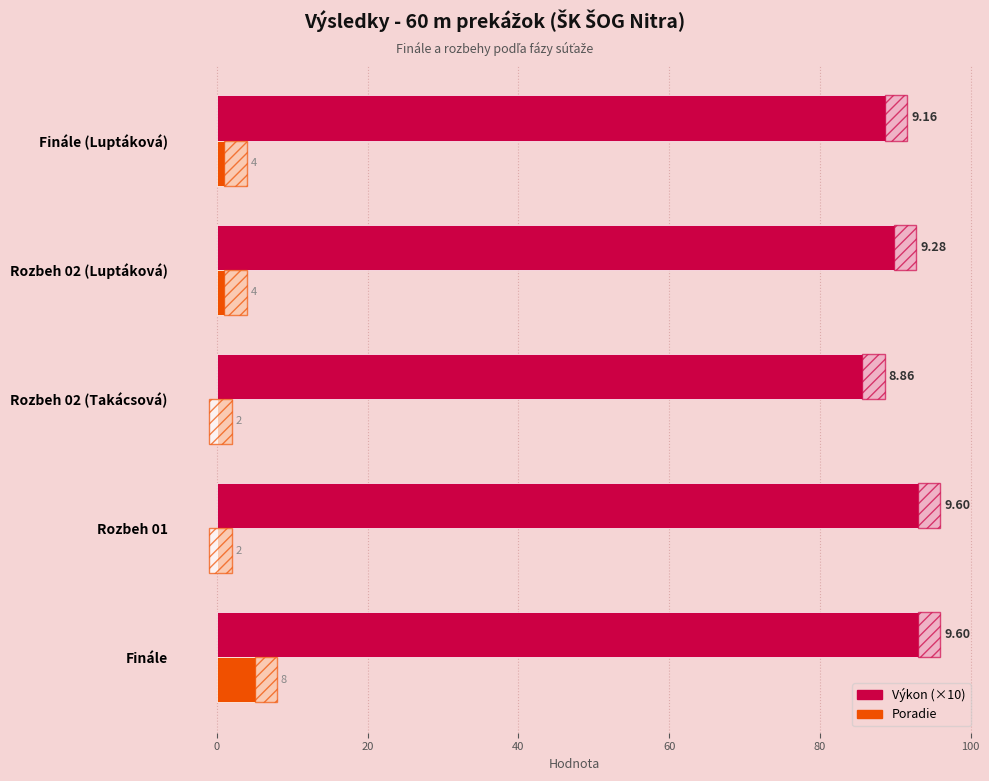

At how many categories does at least one series exceed 65?

5